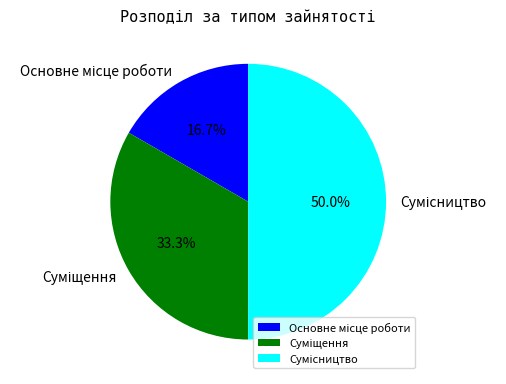

To the nearest percent, what percentage of the pie is Суміщення?

33%